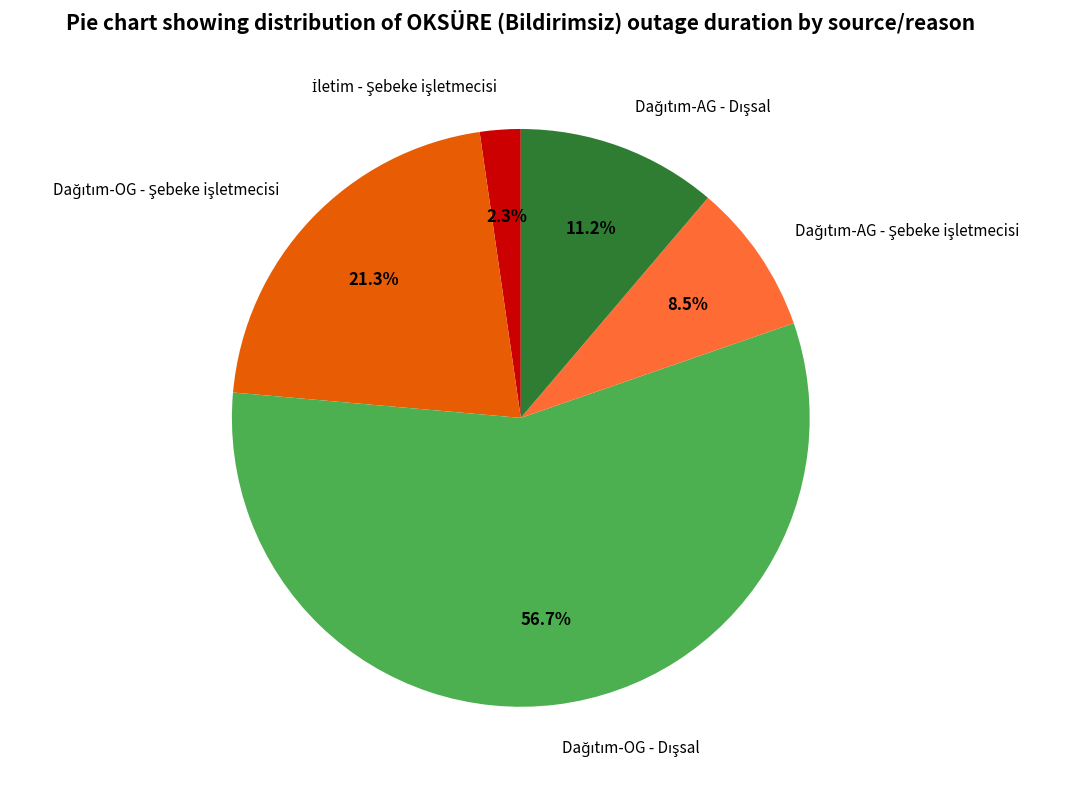

Does any single category account for the majority?

Yes